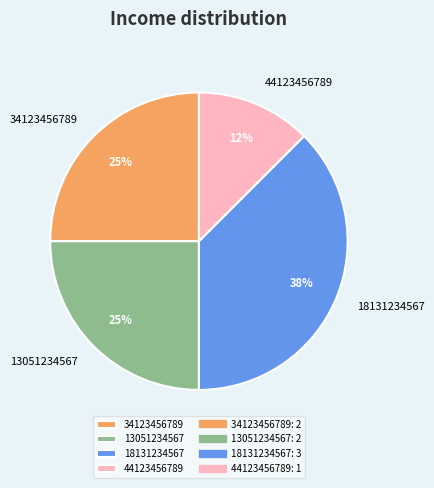

Which category has the smallest portion of the pie?

44123456789